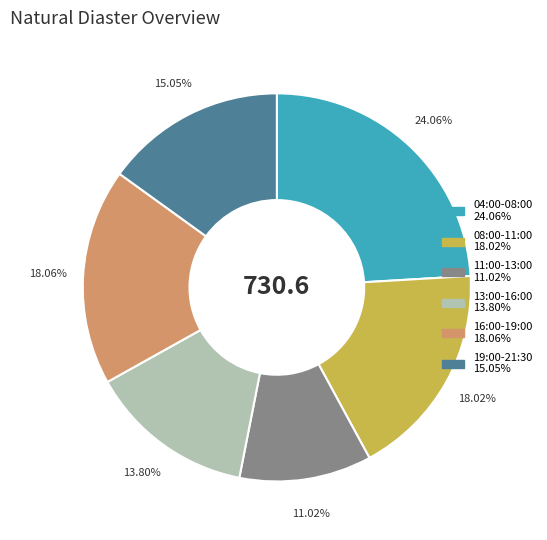

To the nearest percent, what is the difference between the largest and smallest slice percentages?

13%